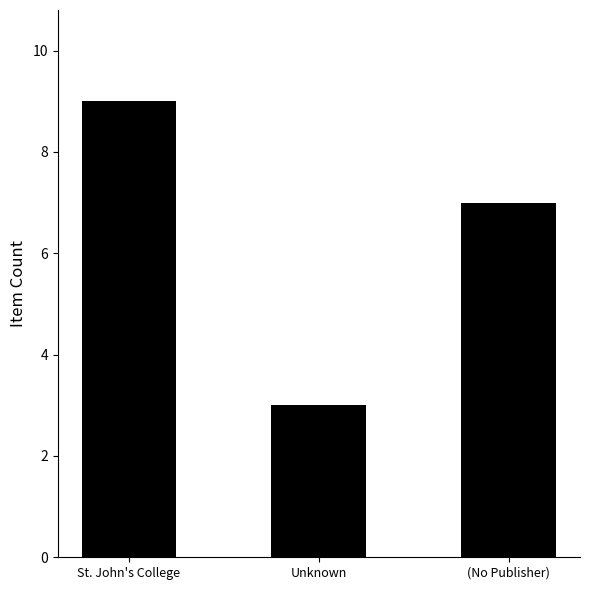

Where does the data first go above 7?

St. John's College